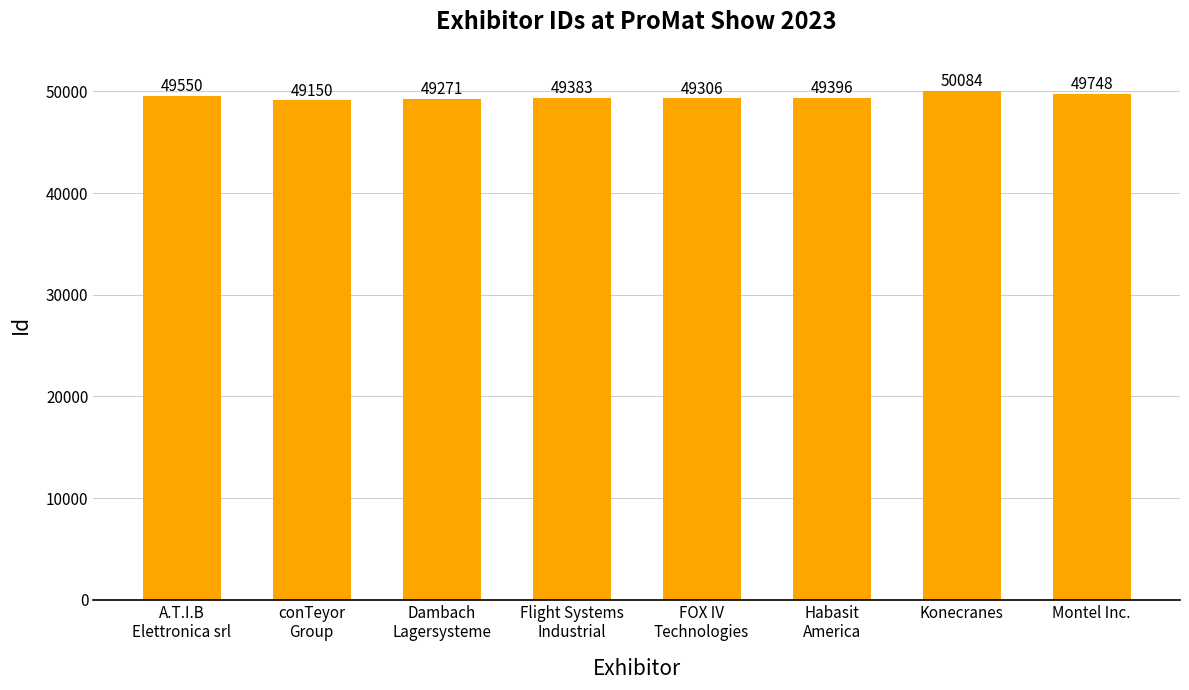

What is the difference between the values at Habasit
America and A.T.I.B
Elettronica srl?

154